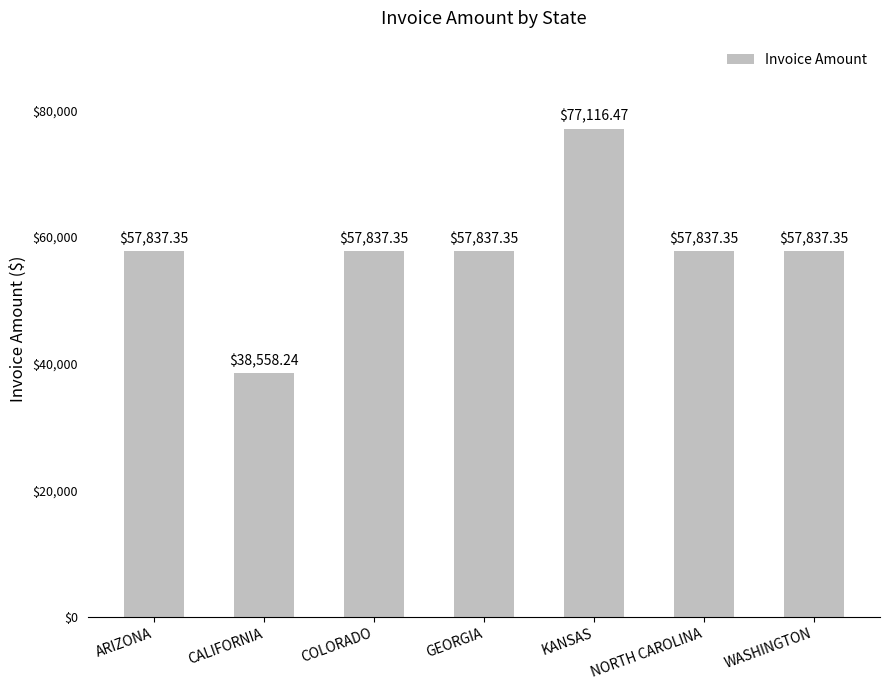

Approximately how many times larger is the value at KANSAS compared to COLORADO?

1.3